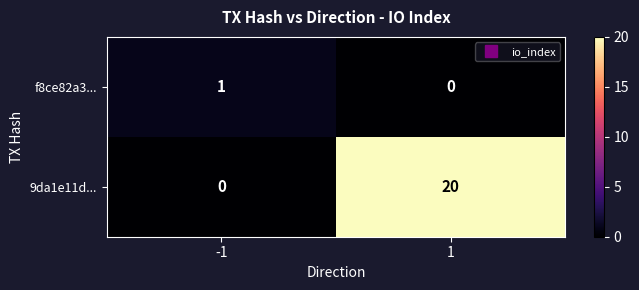

At which category does the chart reach its peak across all series?

1